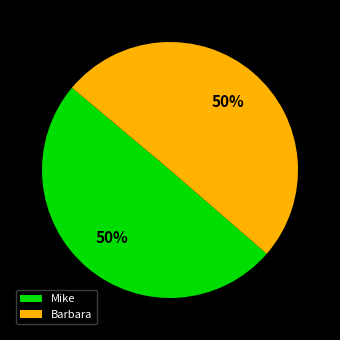

The Mike slice represents 50% of the pie. True or false?

True